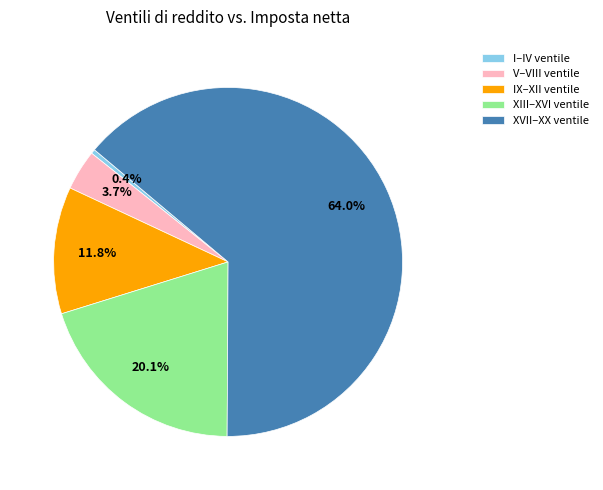

What portion of the pie excludes XVII–XX ventile?

36.0%